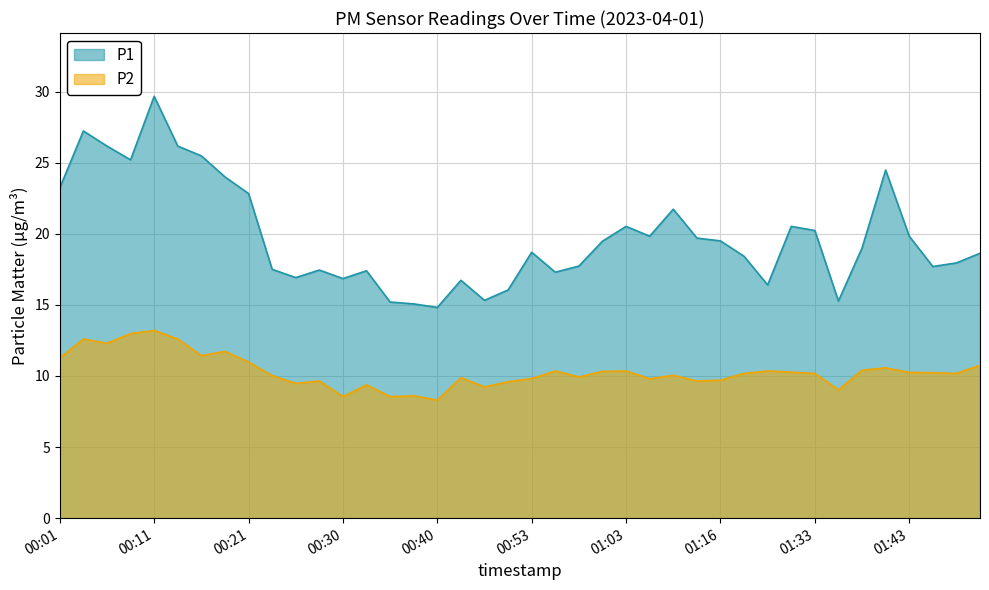

How many lines are shown in the chart?

2